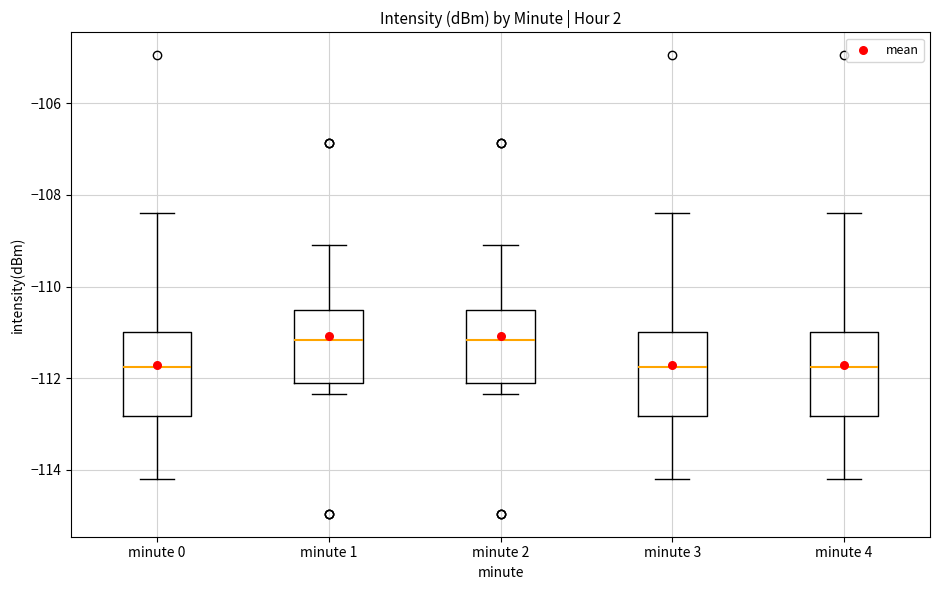

Where is the lower edge of the box for minute 1 on the y-axis? The values are not printed on the chart, so give them approximately, as read against the axis.

-112.0